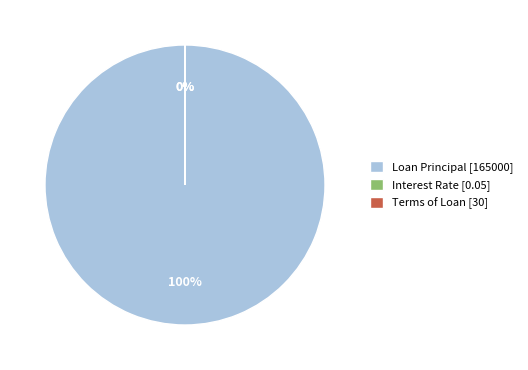

Is it true that Loan Principal [165000] is 100% of the pie?

True